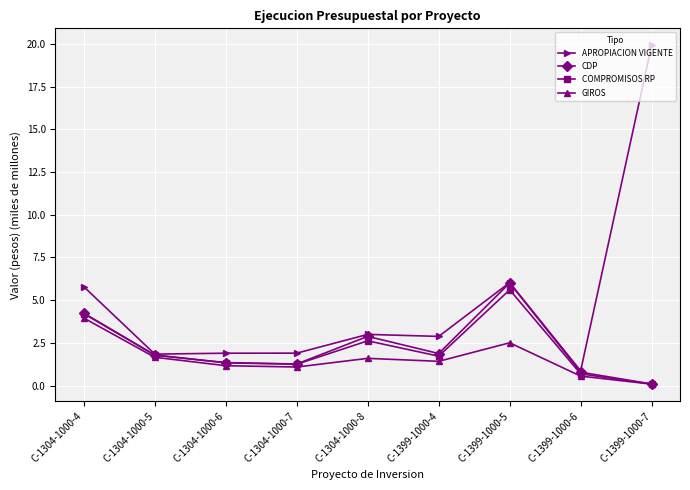

True or false: APROPIACION VIGENTE has more than 0 interior local peaks.

True